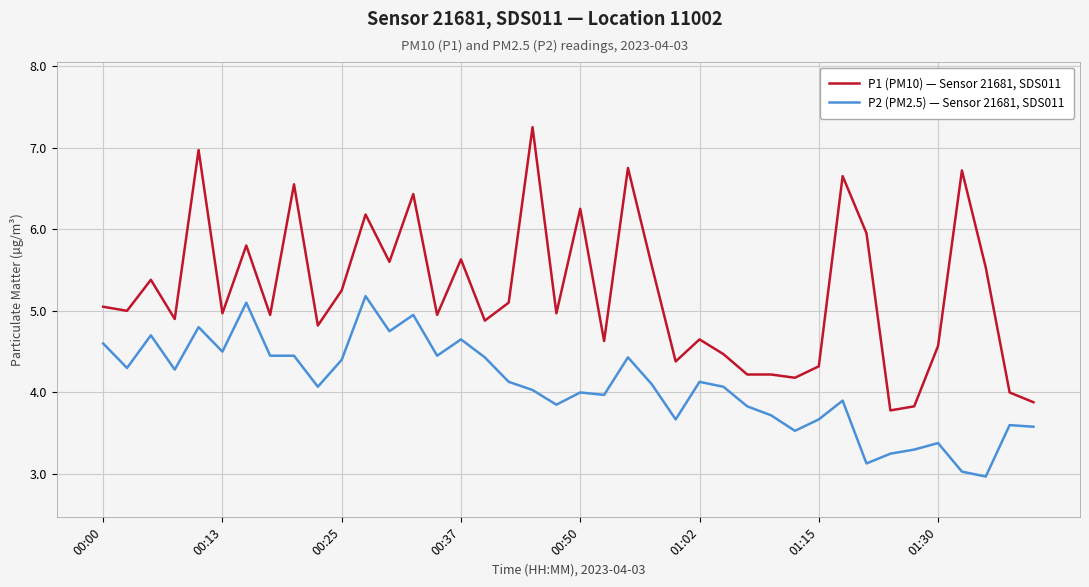

What is the average value of the P1 (PM10) — Sensor 21681, SDS011 series?

5.2